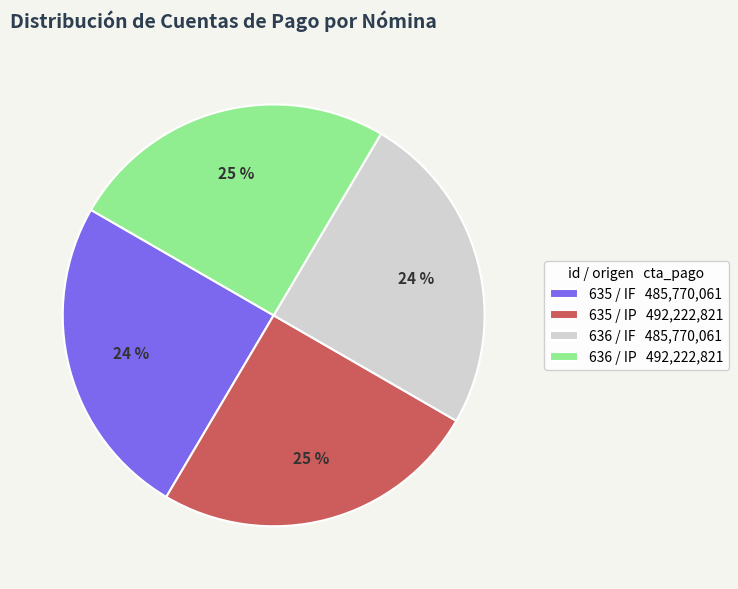

Rank the categories by value from lowest to highest.

635 / IF, 636 / IF, 635 / IP, 636 / IP